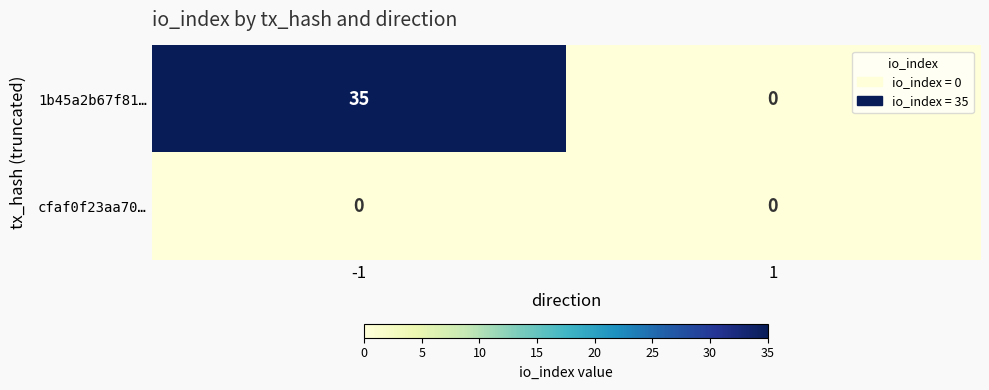

At how many categories does at least one series exceed 17?

1